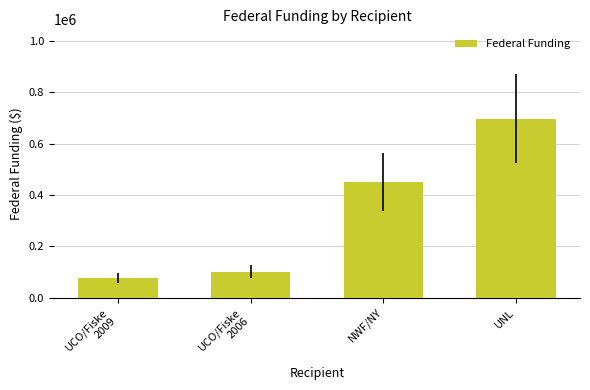

At which label is the value closest to 386231?

NWF/NY